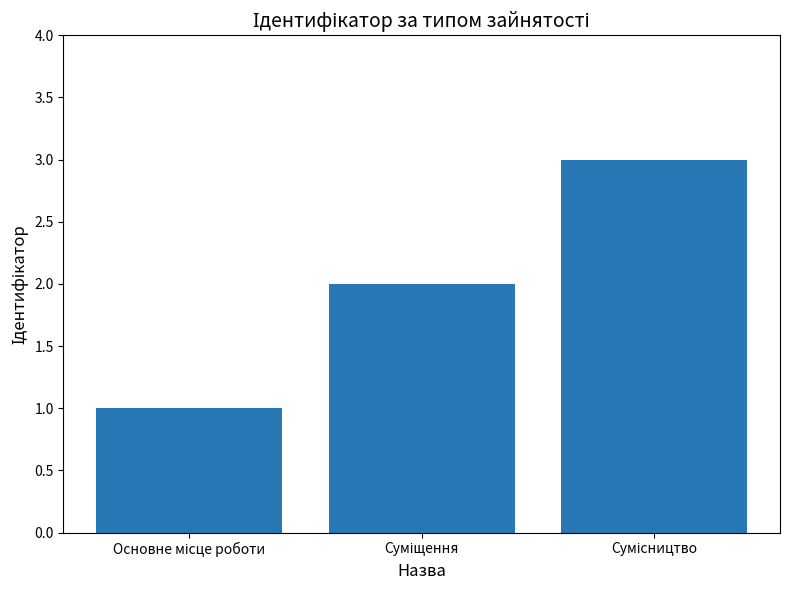

What is the maximum value shown in the chart?

3